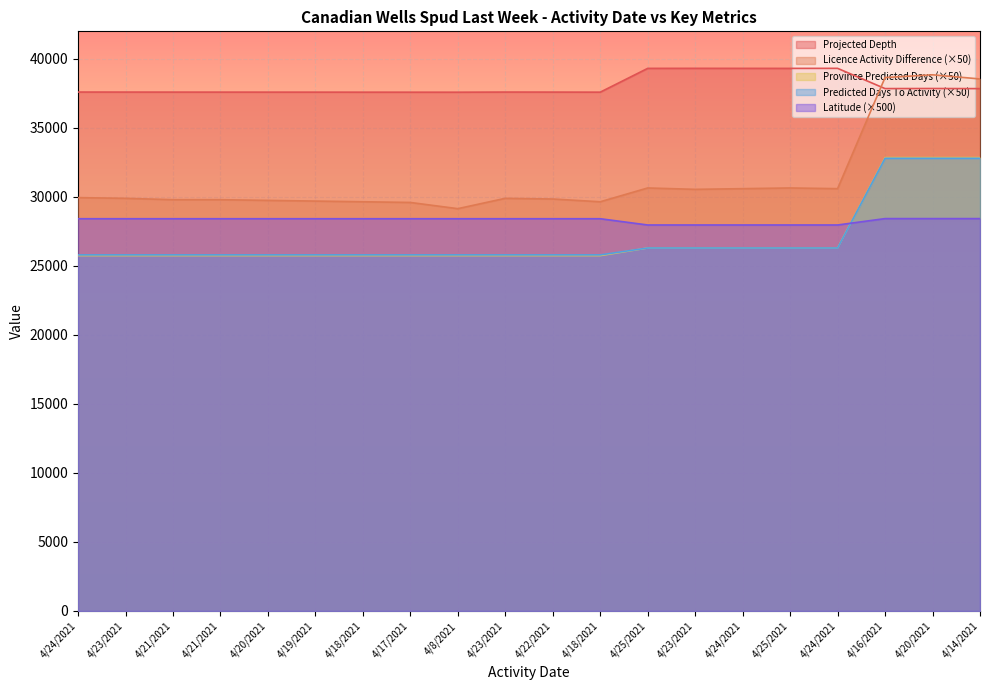

Is it true that Projected_Depth equals 37599.0 at 4/23/2021?

True